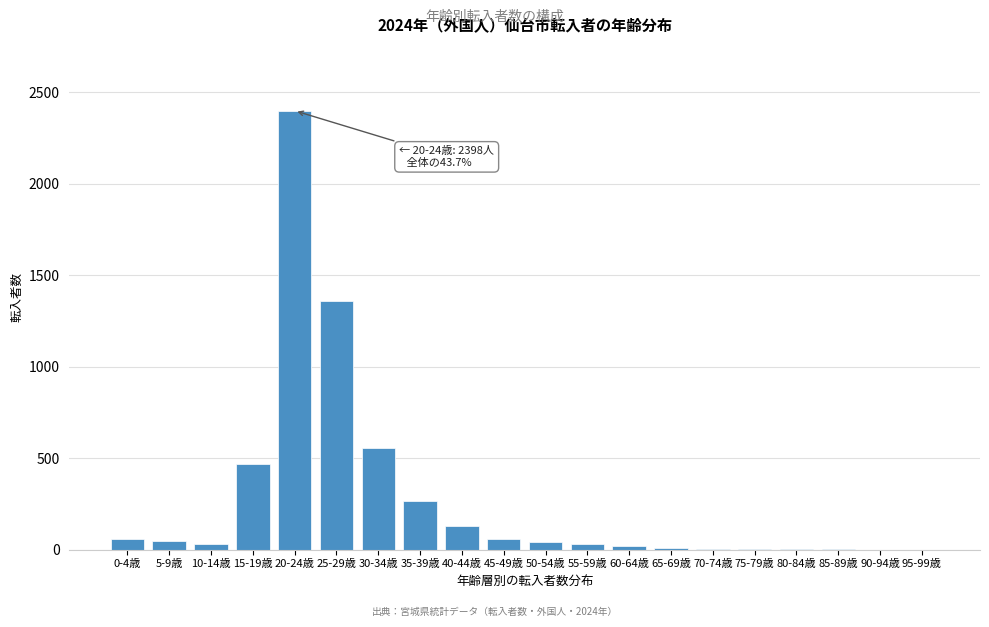

The value at 25-29歳 is 737. True or false?

False